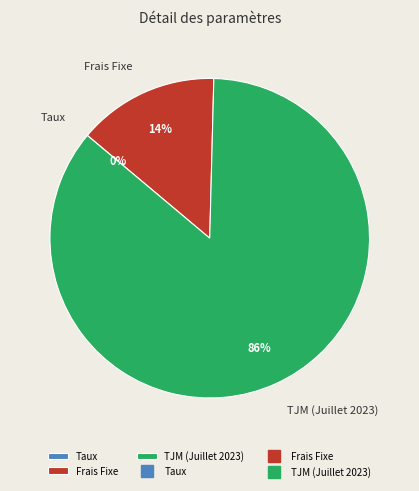

Which slice represents more than half of the pie?

TJM (Juillet 2023)